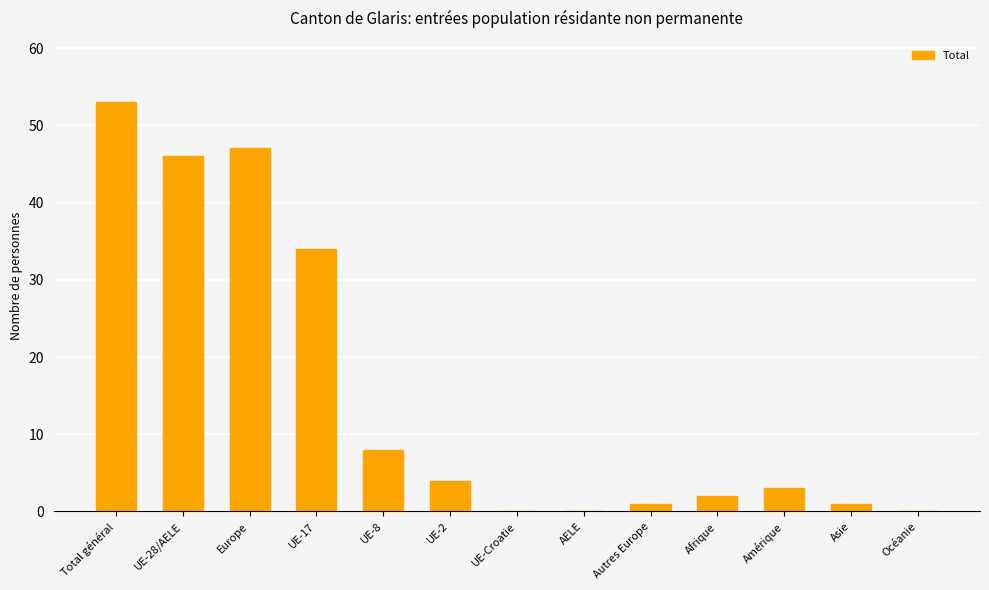

What is the greatest value displayed?

53